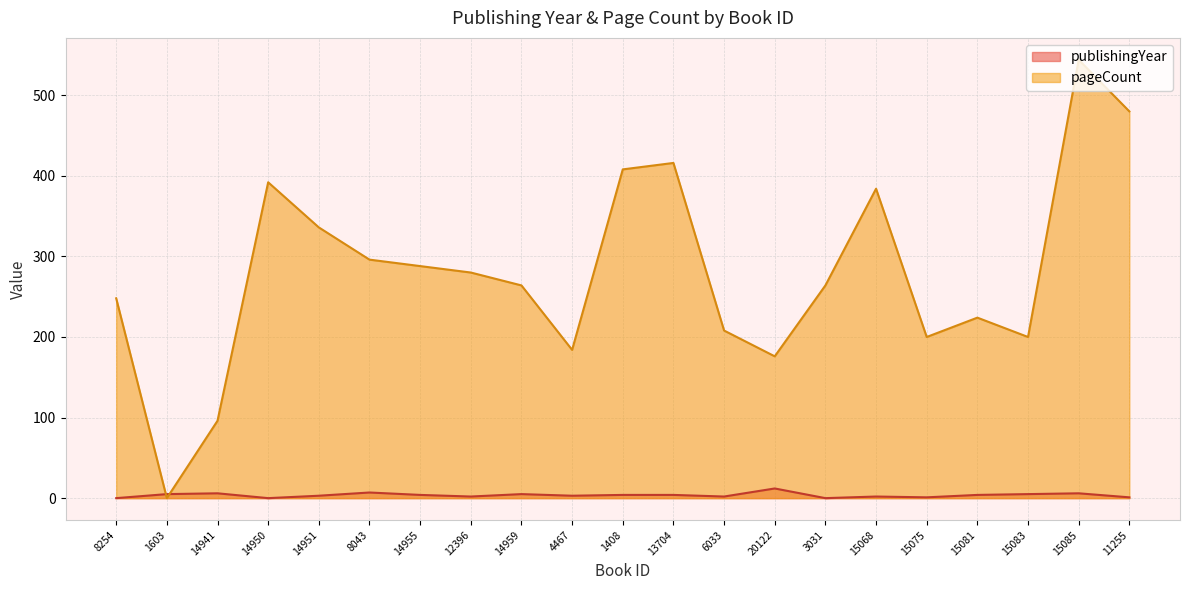

Which category has the lowest value in the pageCount series?

1603